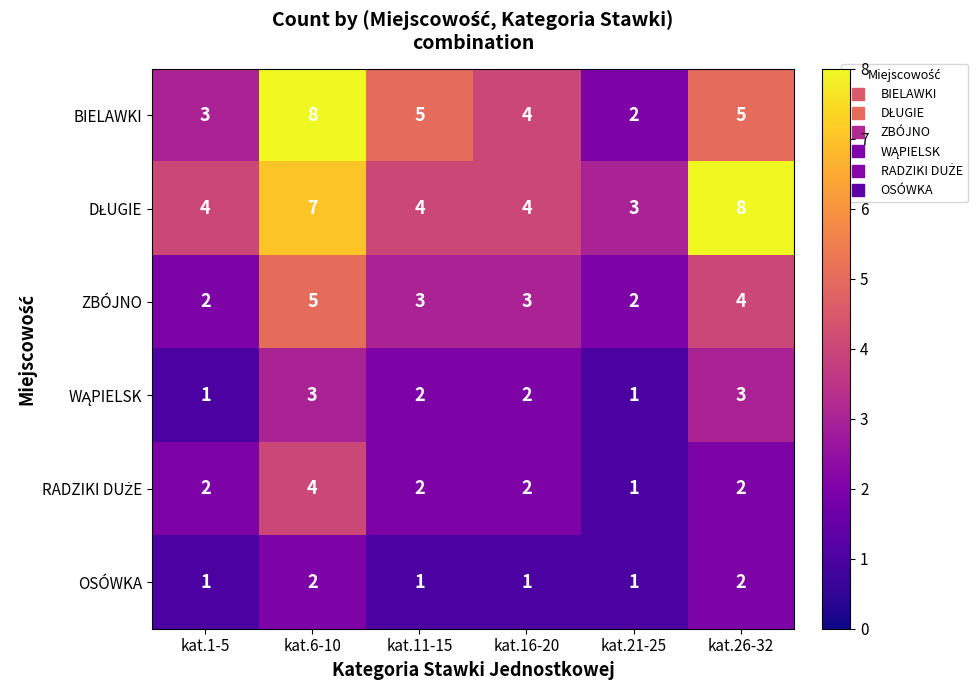

What is the total value across all series at kat.21-25?

10